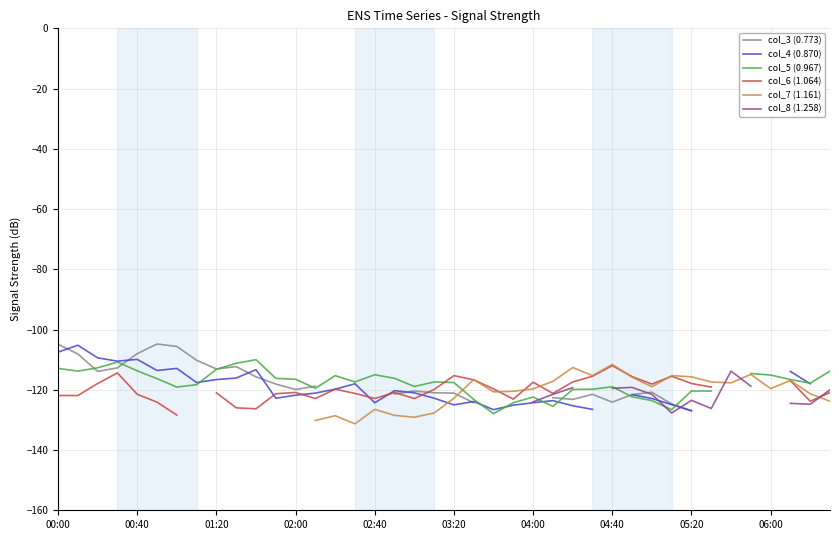

What is the label of the 8th point from the left?

04:40